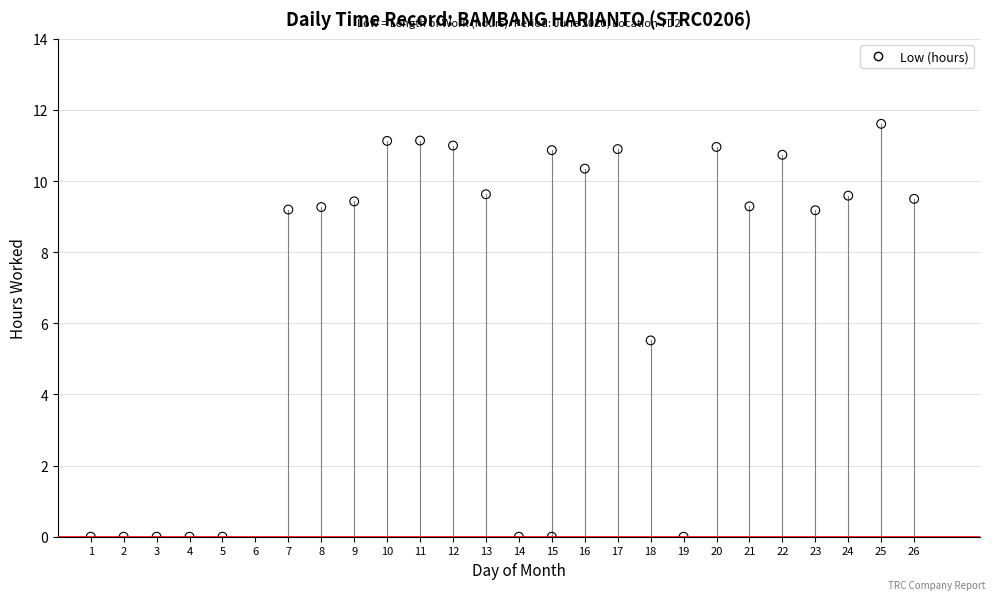

What Y value in the scatter plot is closest to 5?

5.5